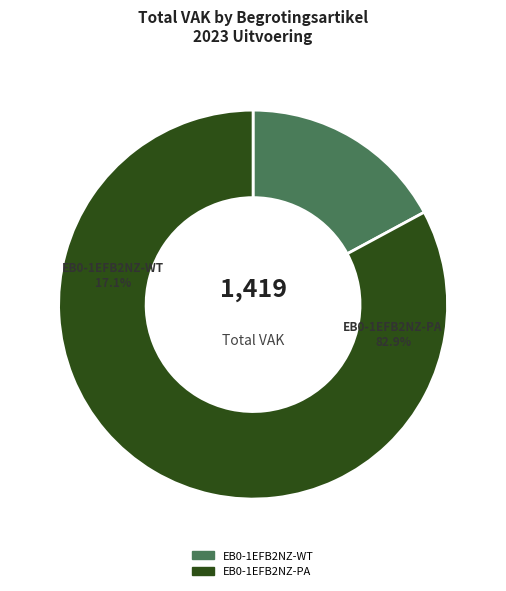

Rank the categories by value from highest to lowest.

EB0-1EFB2NZ-PA, EB0-1EFB2NZ-WT